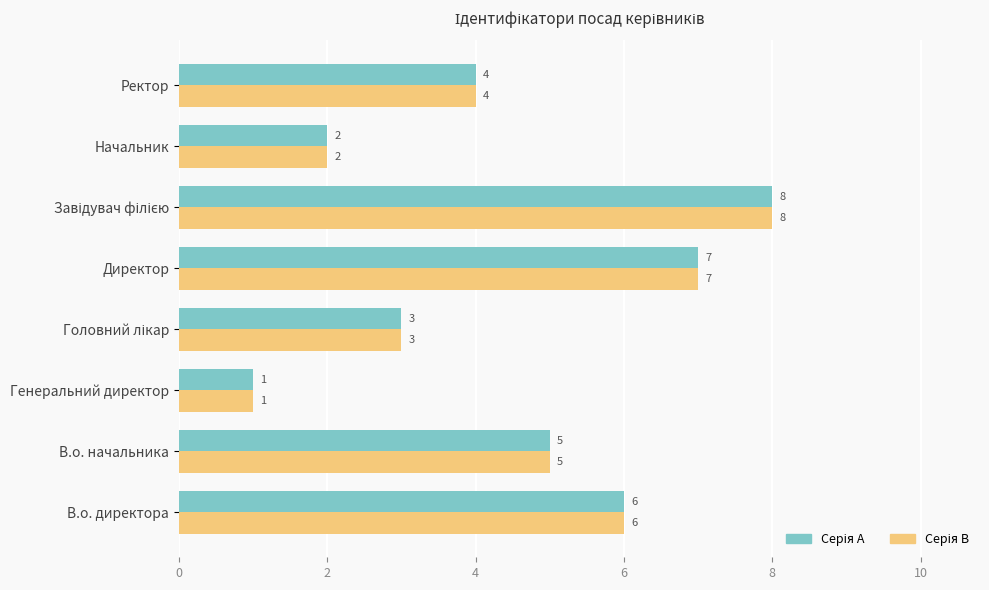

Which label corresponds to the smallest value in the chart?

Генеральний директор